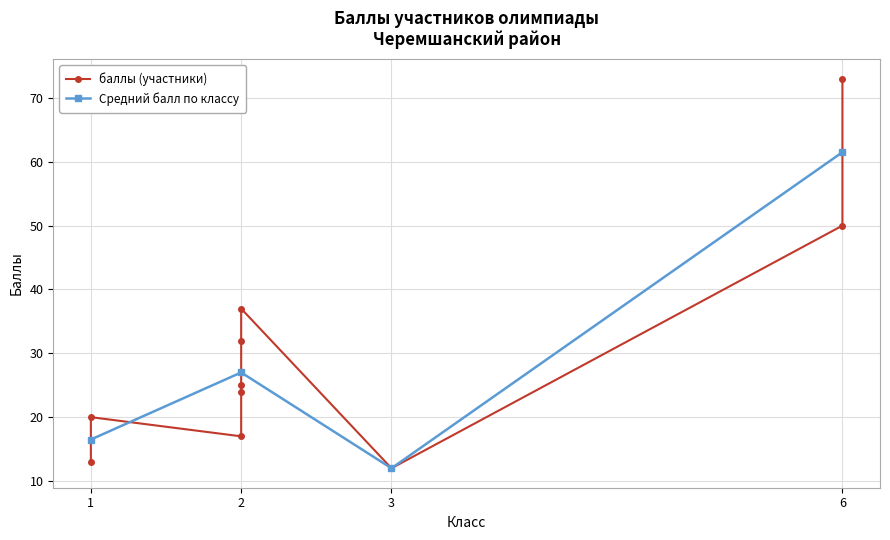

Is it true that Средний балл по классу equals 27.0 at 2?

True